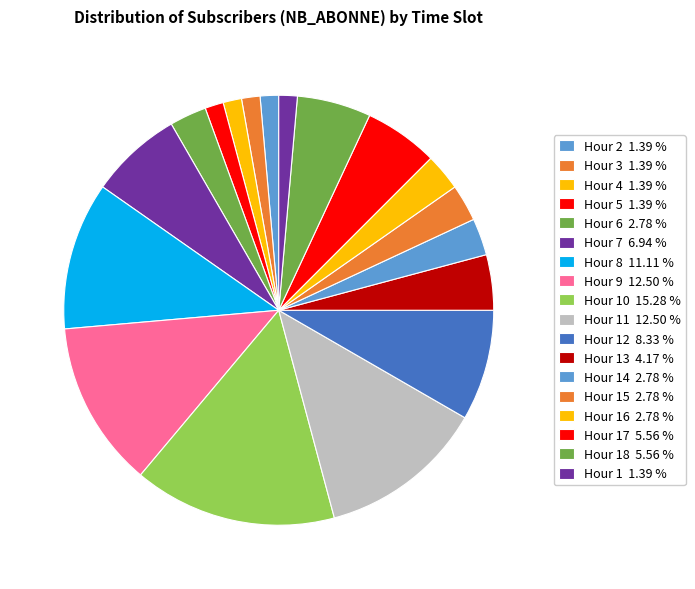

Does any single category account for the majority?

No